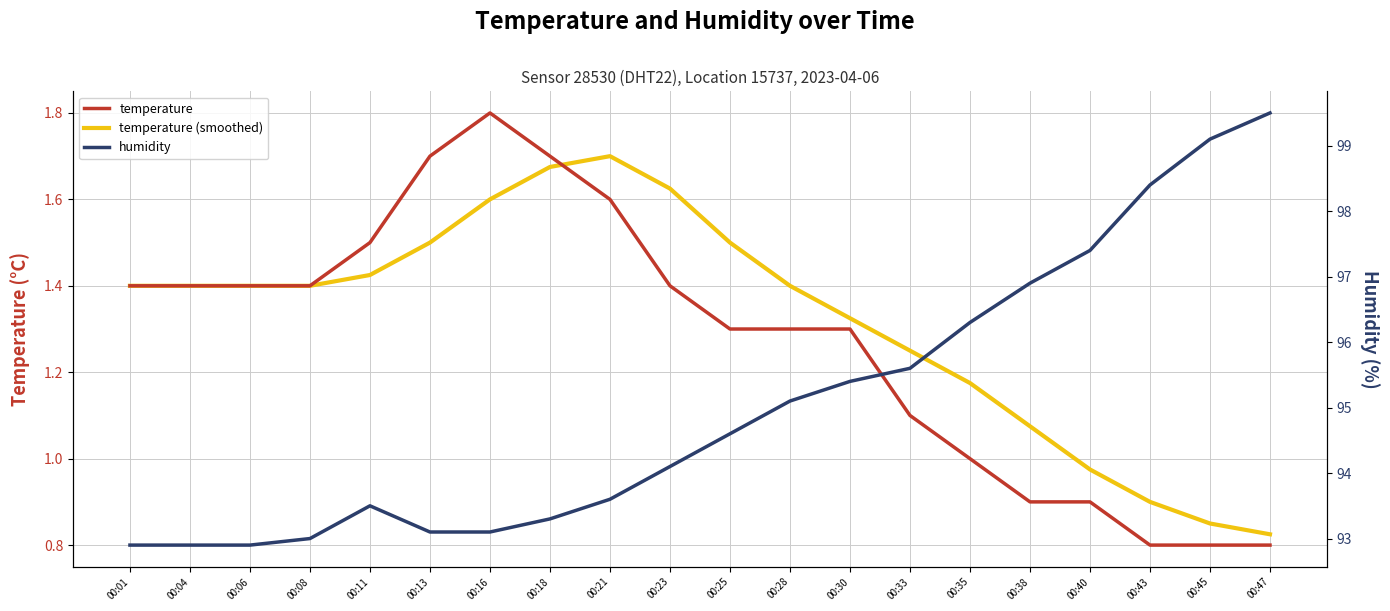

Rank the series at 00:13 from lowest to highest value.

temperature (smoothed), temperature, humidity